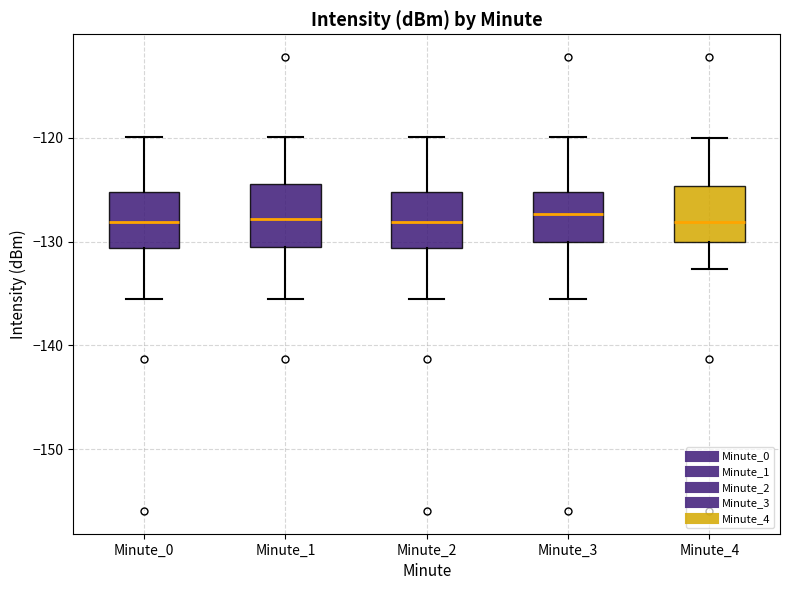

Reading left to right, transcribe this box plot: for each box, give where its median line is, the range the box spans, and where its two whiskers end, as read against the y-axis. The values are not printed on the chart, so give them approximately, as read against the axis.

Minute_0: median -128, box -131 to -125, whiskers -136 to -120
Minute_1: median -128, box -131 to -124, whiskers -136 to -120
Minute_2: median -128, box -131 to -125, whiskers -136 to -120
Minute_3: median -127, box -130 to -125, whiskers -136 to -120
Minute_4: median -128, box -130 to -125, whiskers -133 to -120